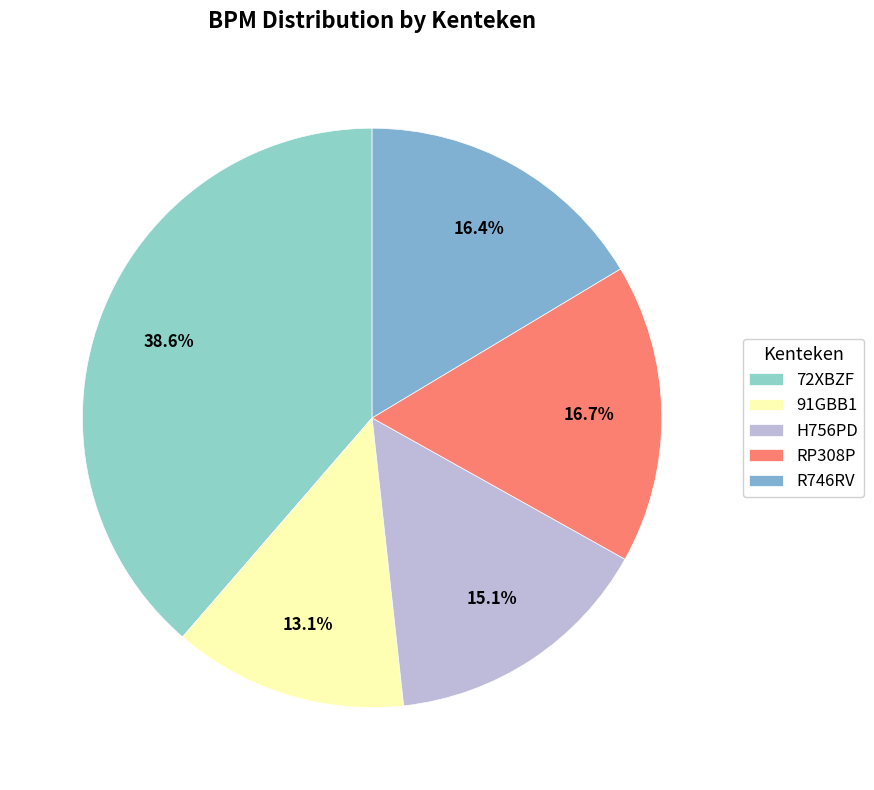

The R746RV slice represents 16% of the pie. True or false?

True